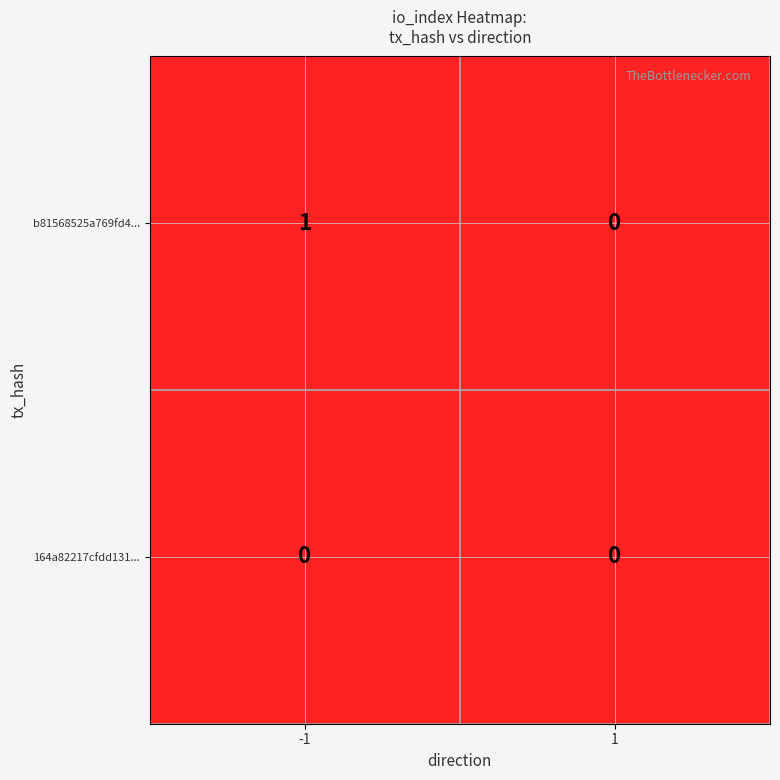

True or false: b81568525a769fd4... has a value of 2 at -1.

False